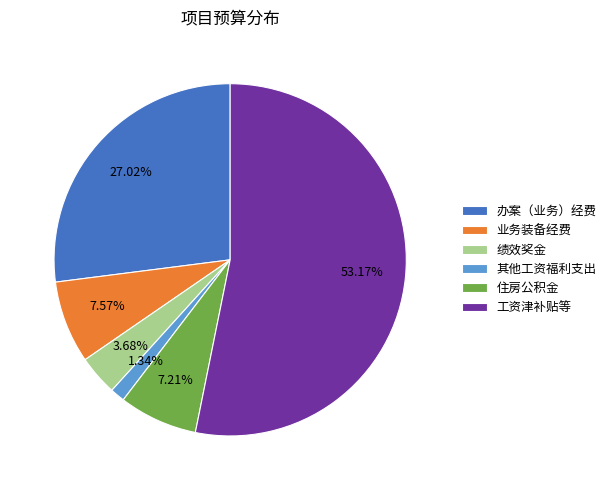

What is the ratio of the value at 业务装备经费 to the value at 其他工资福利支出?

5.6